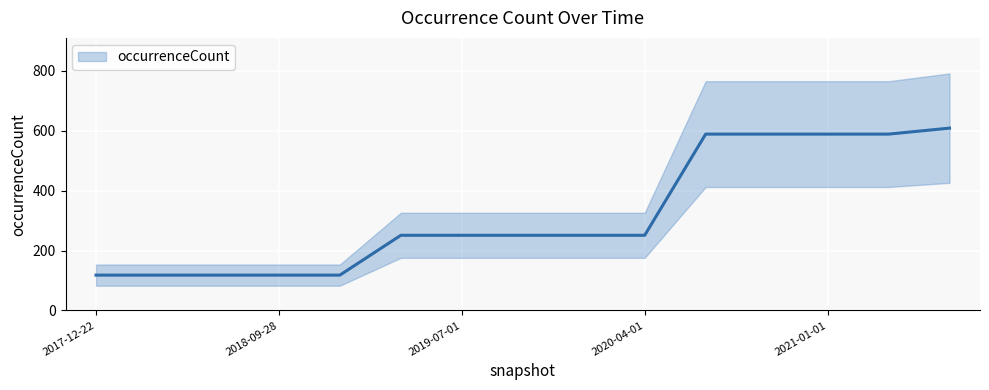

Is it true that the value at 2018-09-28 is 118?

True